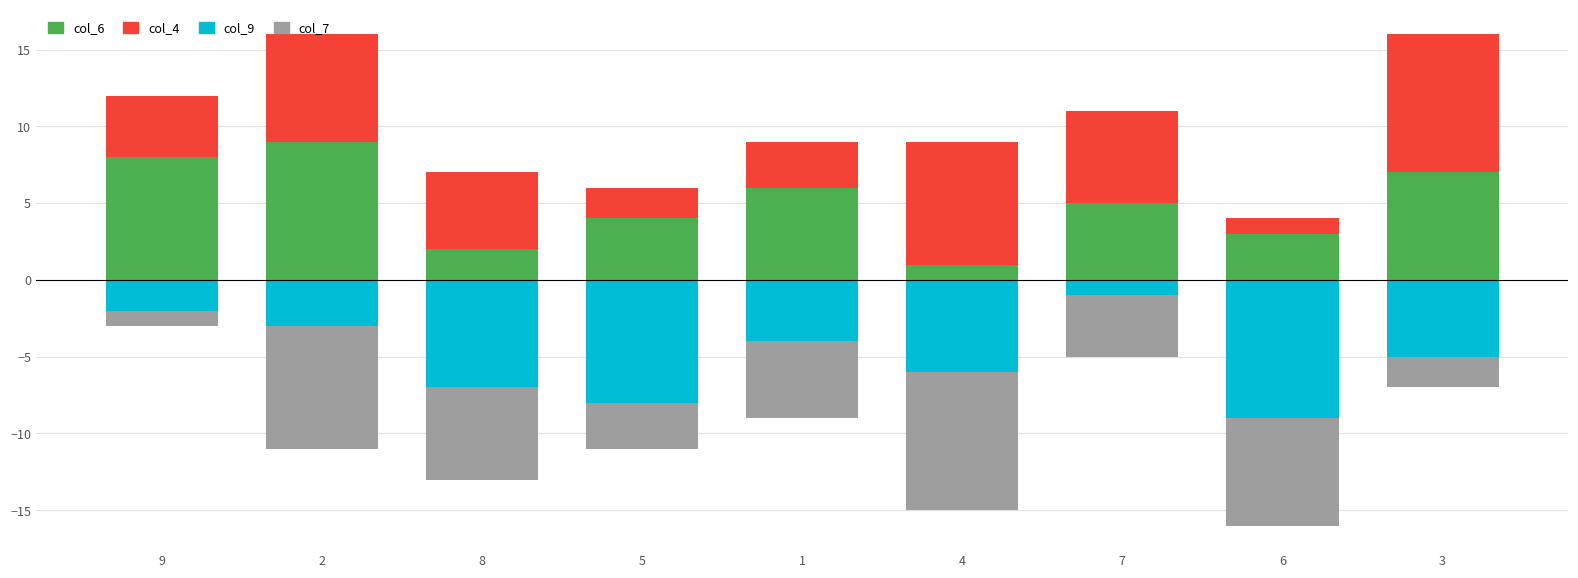

What is the label of the 7th bar from the left?

7